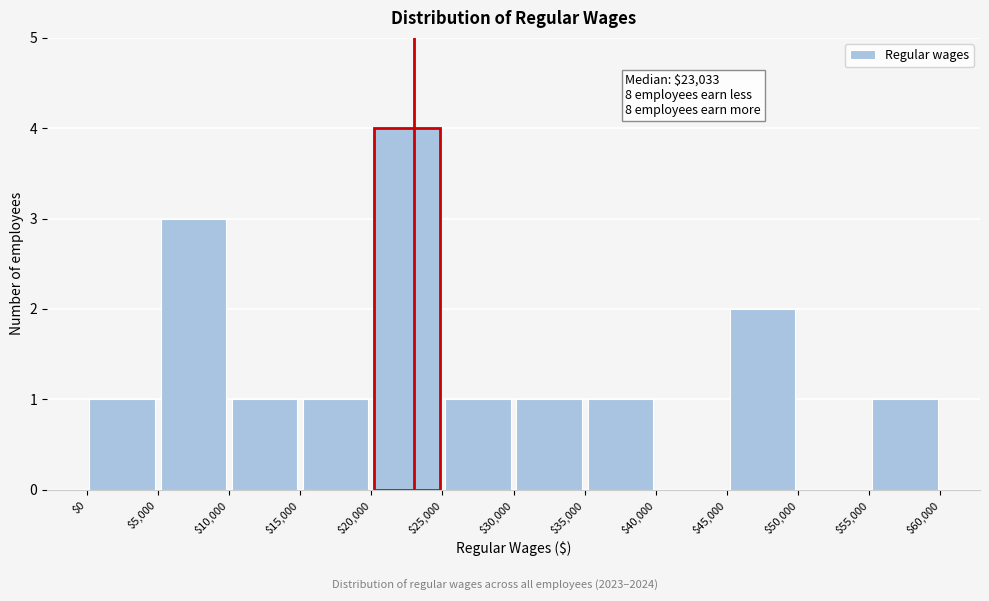

Which range on the x-axis has the tallest bar?

$20,000 to $25,000